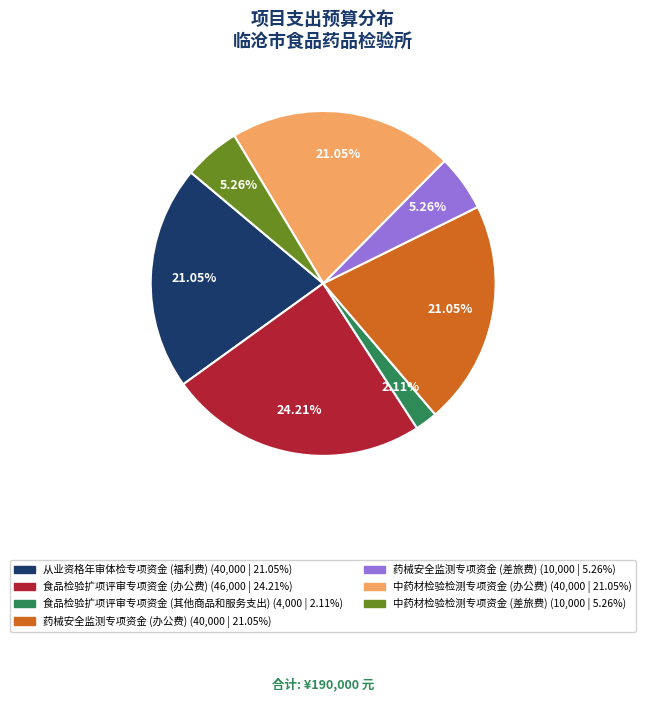

To the nearest percent, what is the average slice percentage?

14%